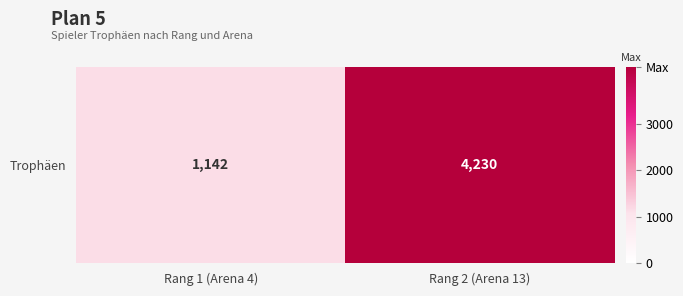

What is the change in value from Rang 1 (Arena 4) to Rang 2 (Arena 13)?

+3088